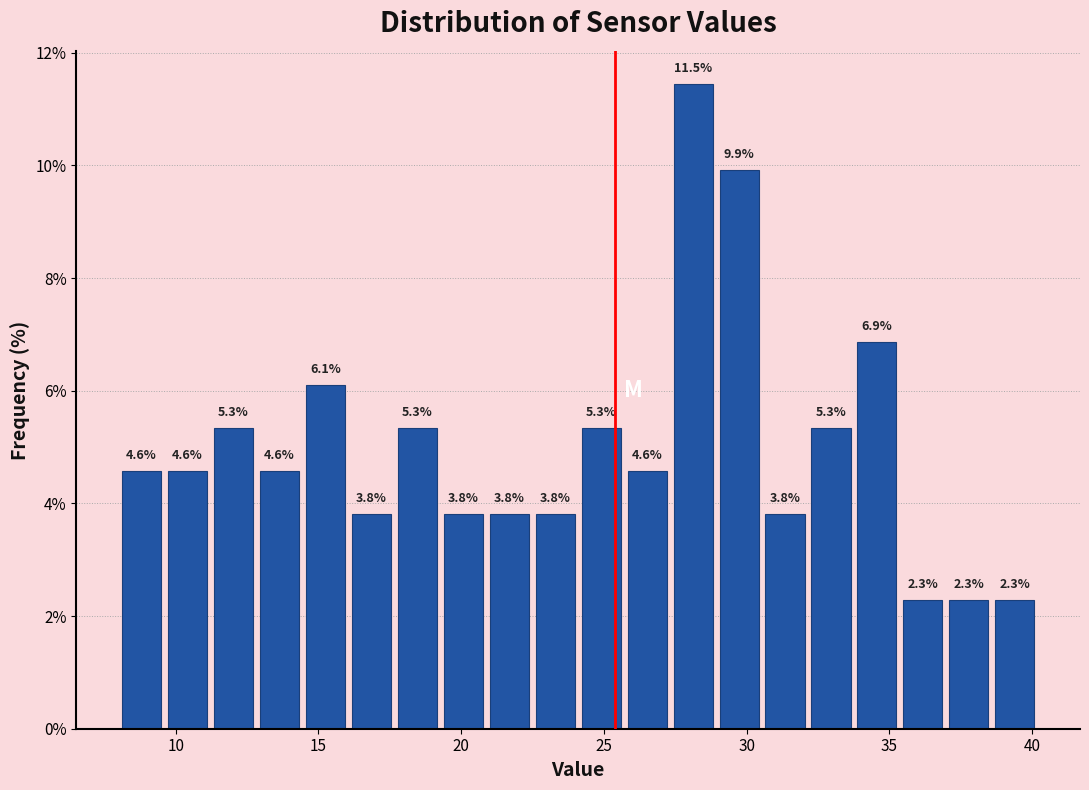

Read against the x-axis, roughly where is the centre of the tallest bar?

28.0